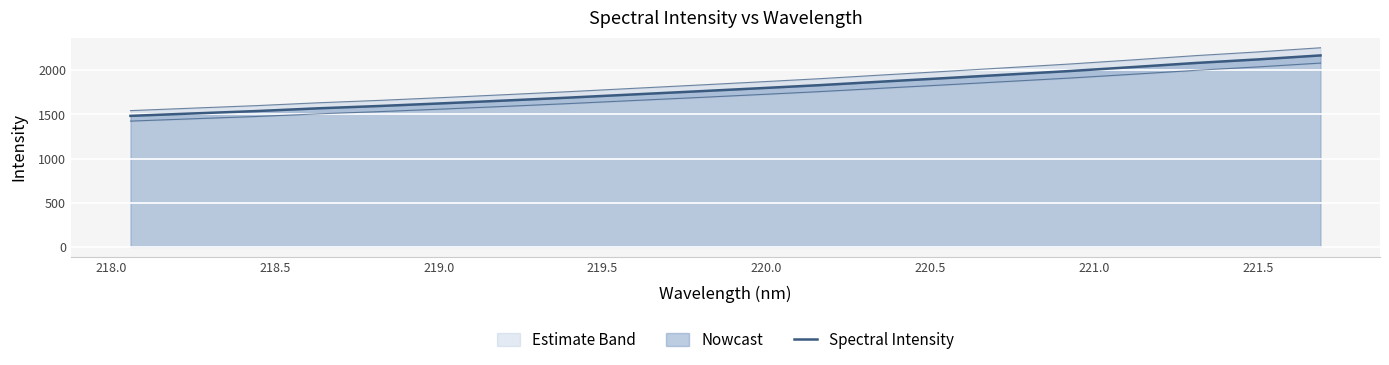

What is the value of the 15th point from the left?

1952.0